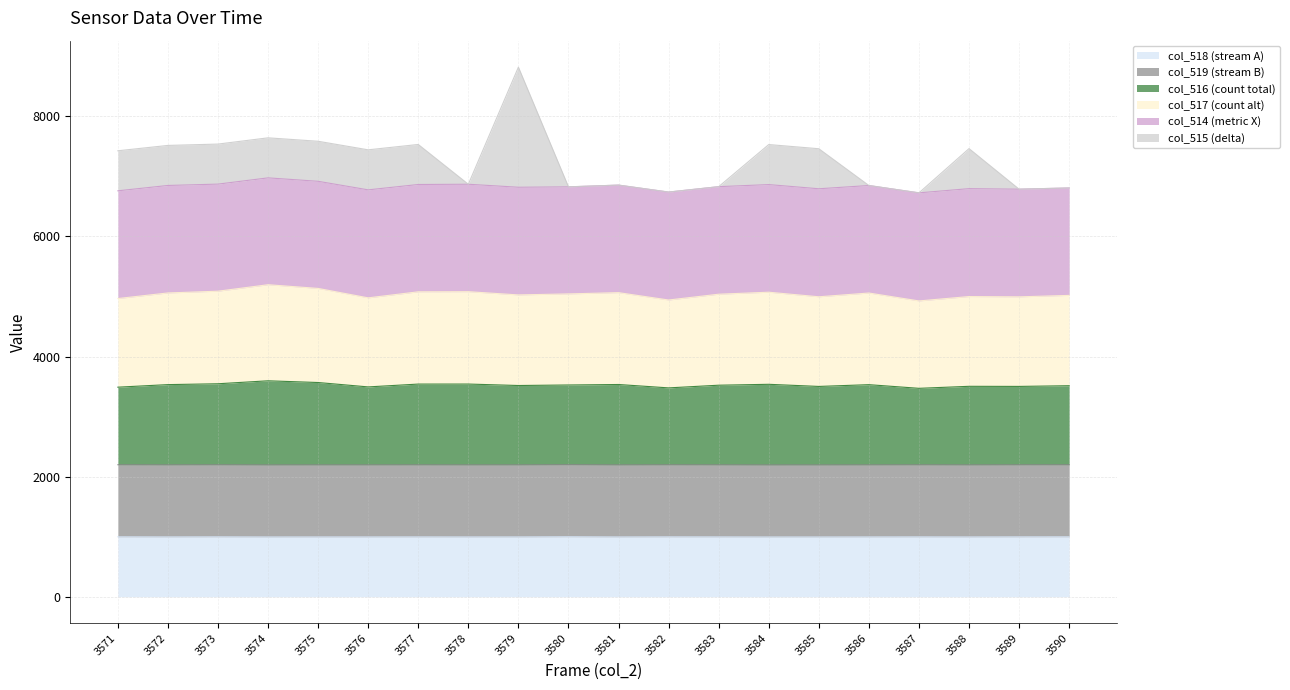

How many data points does each series have?

20